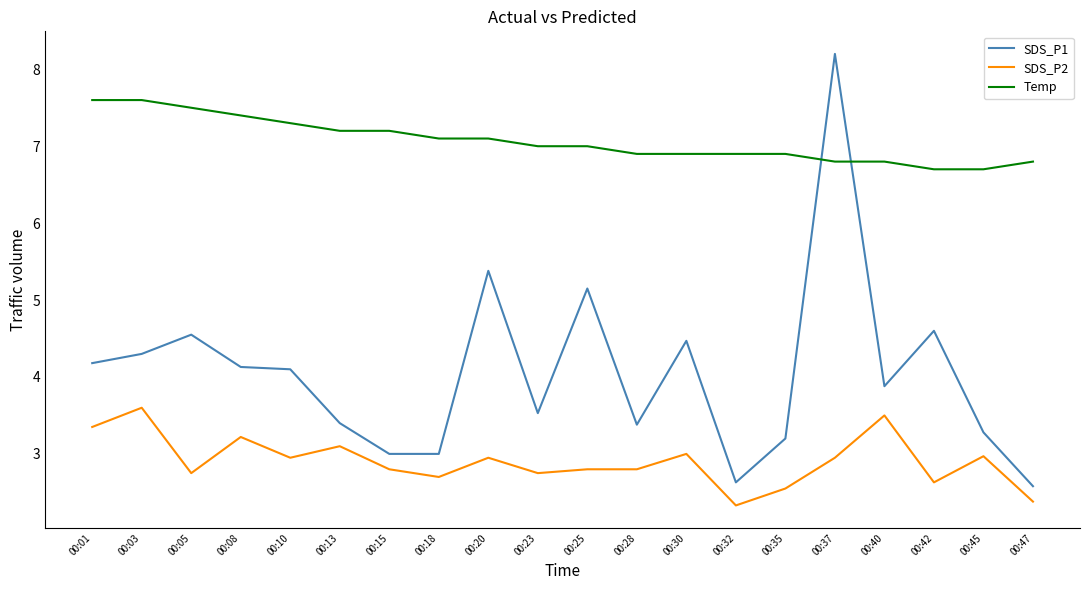

True or false: Temp and SDS_P1 intersect in this chart.

True